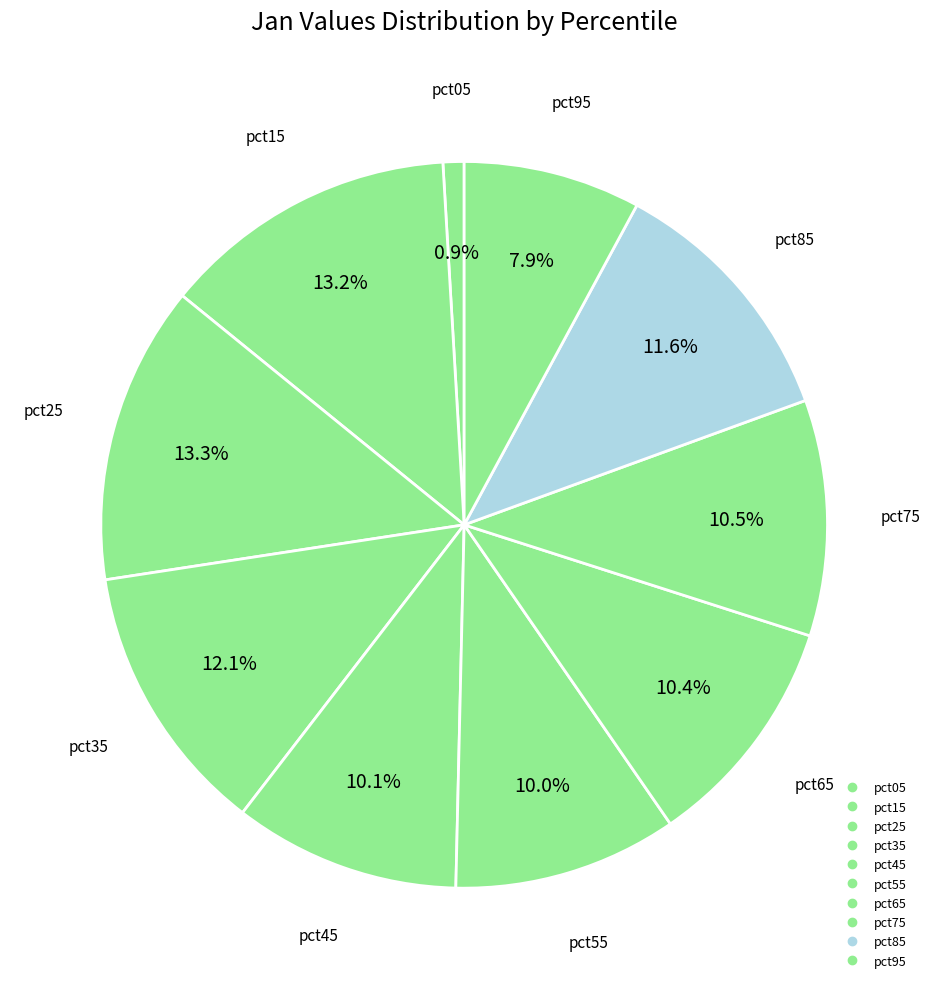

Is there any slice that represents more than half of the pie?

No